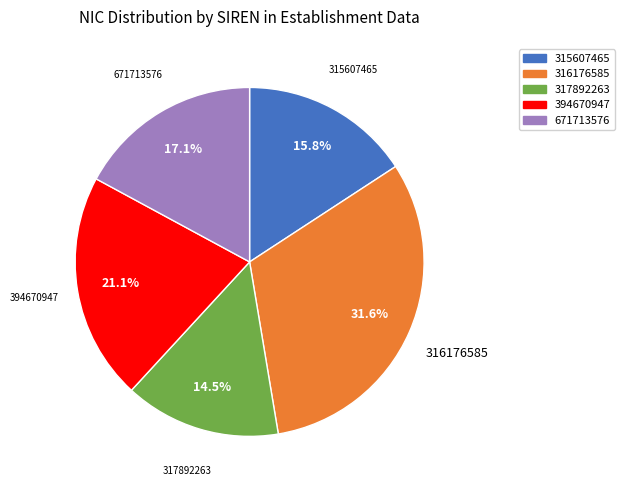

Which slice is the largest?

316176585